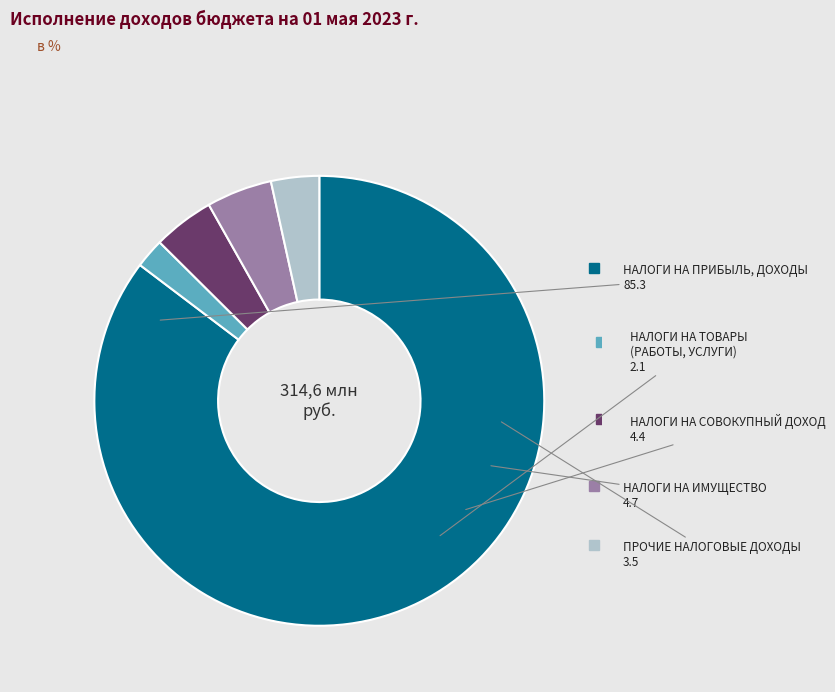

Approximately how many times larger is the value at ПРОЧИЕ НАЛОГОВЫЕ ДОХОДЫ compared to НАЛОГИ НА ИМУЩЕСТВО?

0.7